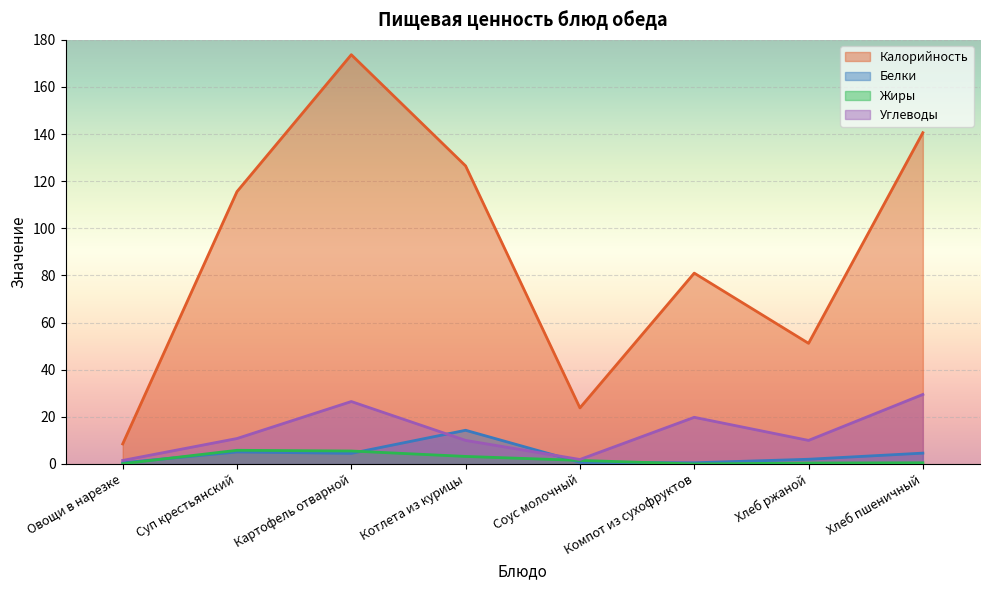

At which category does the chart reach its minimum across all series?

Компот из сухофруктов